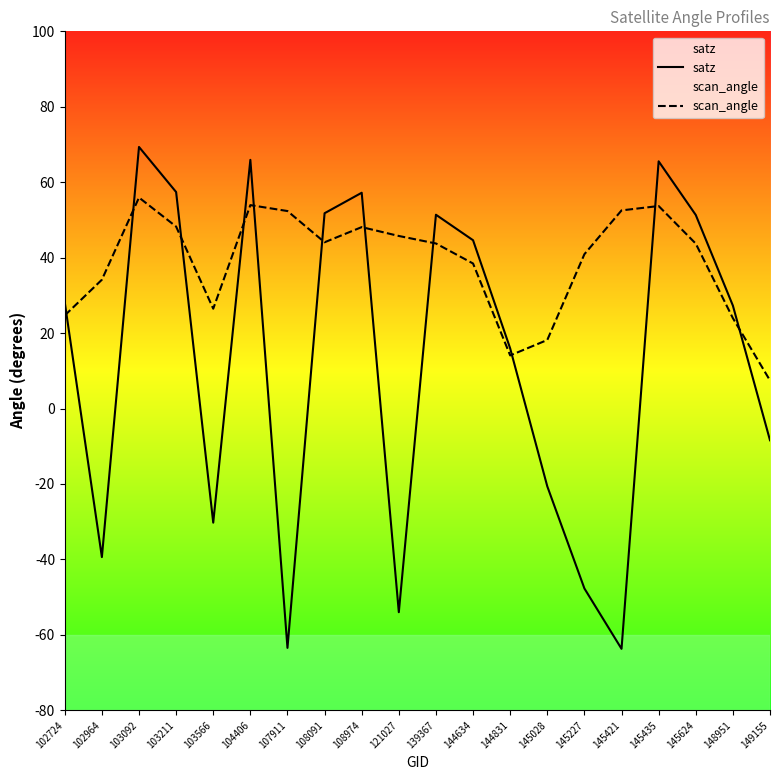

Is it true that satz equals 51.4 at 139367?

True